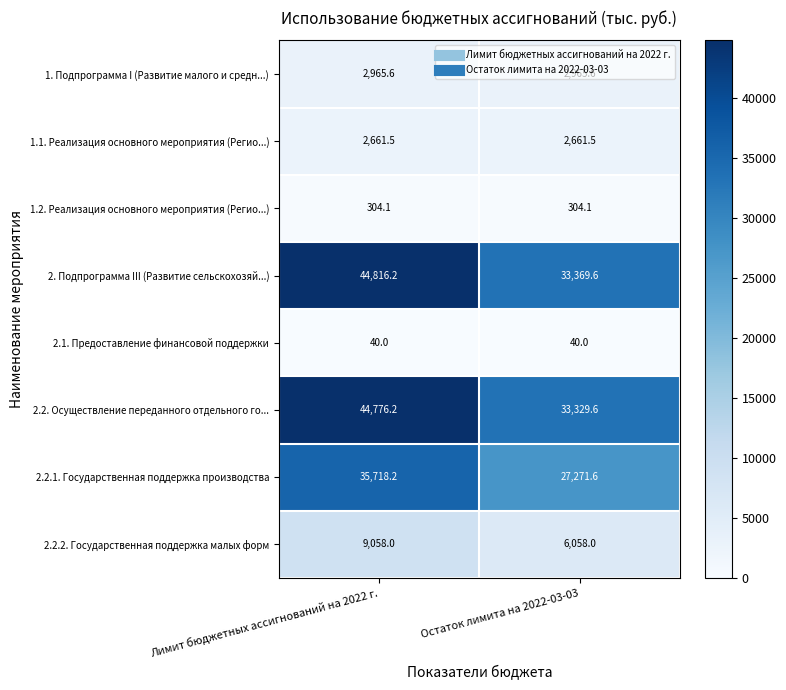

Is it true that 2.2.2. Государственная поддержка малых форм equals 6058.0 at Остаток лимита на 2022-03-03?

True